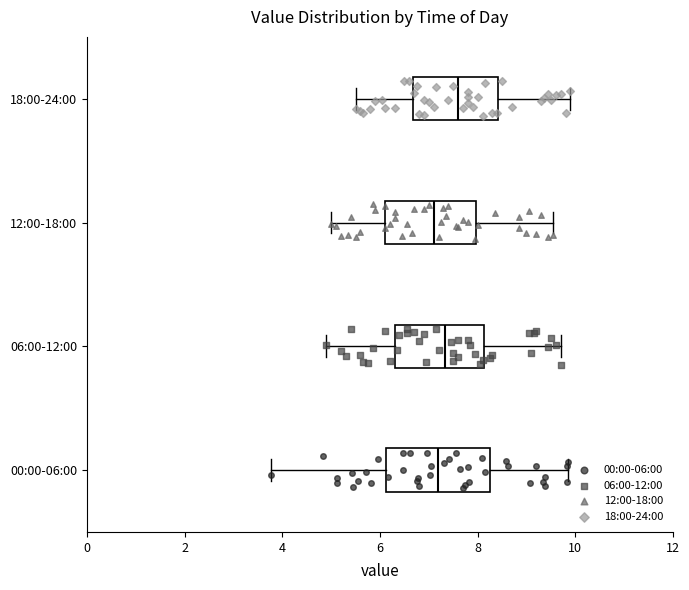

Reading bottom to top, transcribe this box plot: for each box, give where its median line is, the range the box spans, and where its two whiskers end, as read against the x-axis. The values are not printed on the chart, so give them approximately, as read against the axis.

00:00-06:00: median 7.2, box 6.2 to 8.2, whiskers 3.8 to 9.8
06:00-12:00: median 7.4, box 6.4 to 8.2, whiskers 5.0 to 9.8
12:00-18:00: median 7.2, box 6.2 to 8.0, whiskers 5.0 to 9.6
18:00-24:00: median 7.6, box 6.6 to 8.4, whiskers 5.6 to 10.0